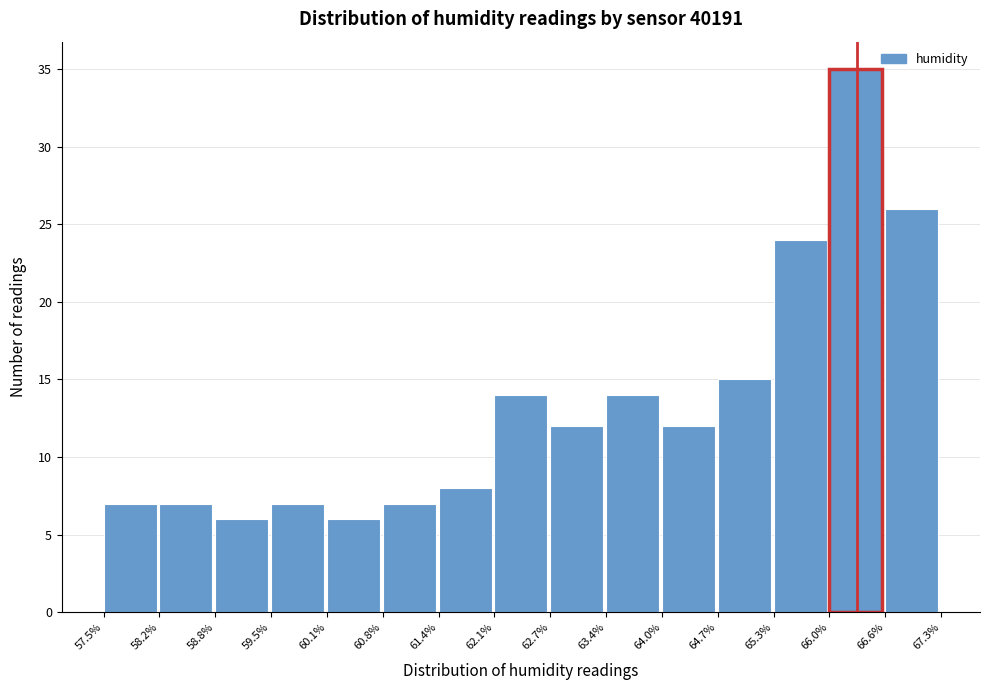

Which range on the x-axis has the tallest bar?

66.0% to 66.6%